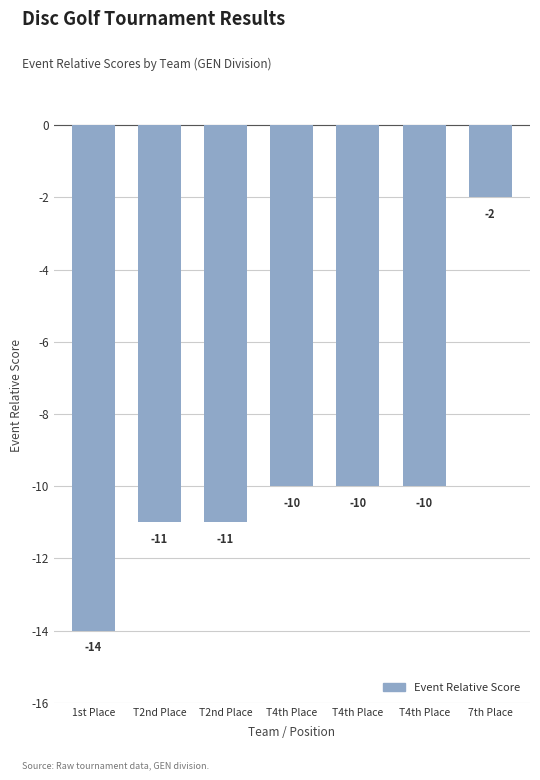

How many bars are there in total?

7